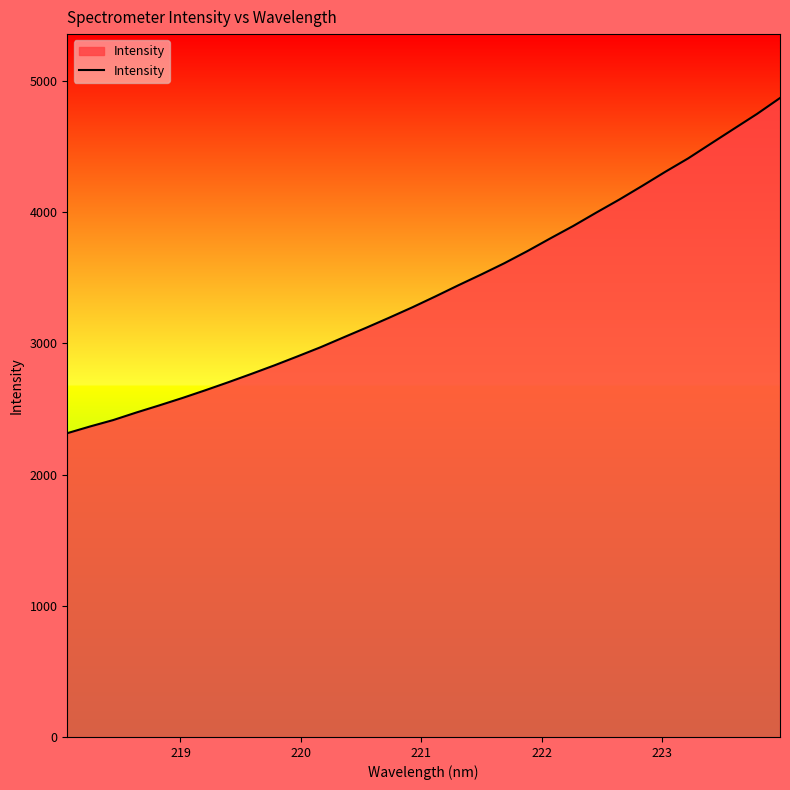

What is the minimum value shown in the chart?

2315.5